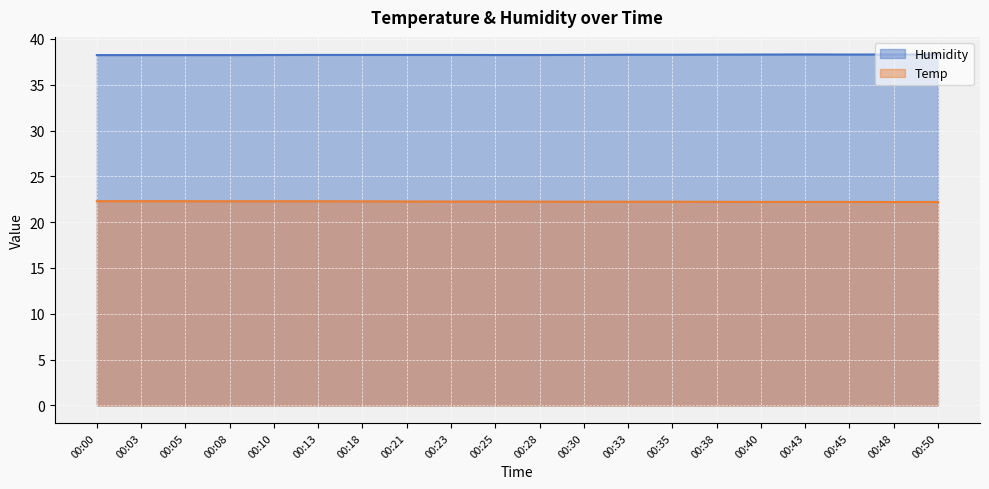

Rank the categories by Temp value from highest to lowest.

00:00, 00:03, 00:05, 00:08, 00:10, 00:13, 00:18, 00:21, 00:23, 00:25, 00:28, 00:30, 00:33, 00:35, 00:38, 00:40, 00:43, 00:45, 00:48, 00:50